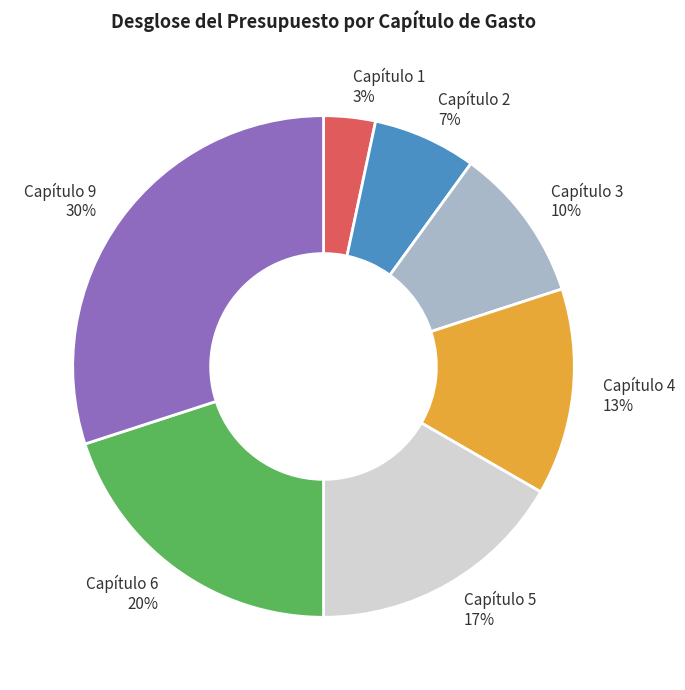

Which category has the smallest portion of the pie?

Capítulo 1